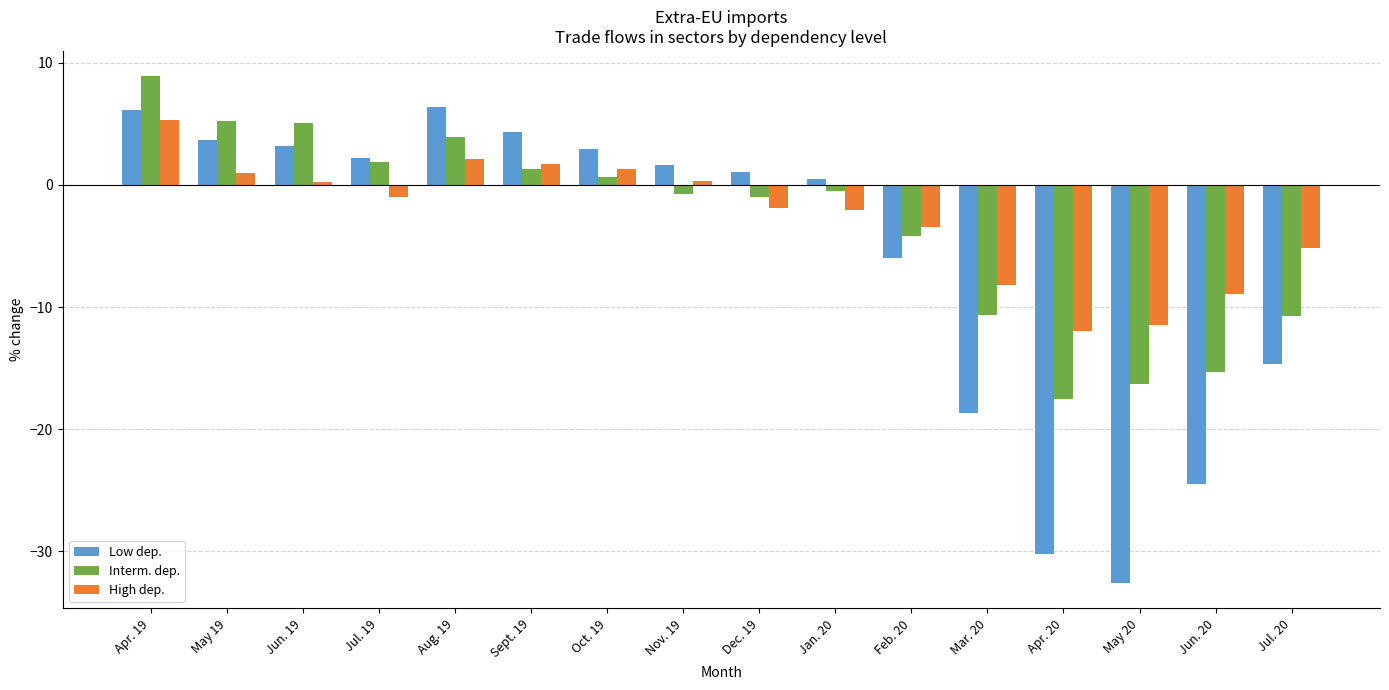

How many bars are there in total?

48